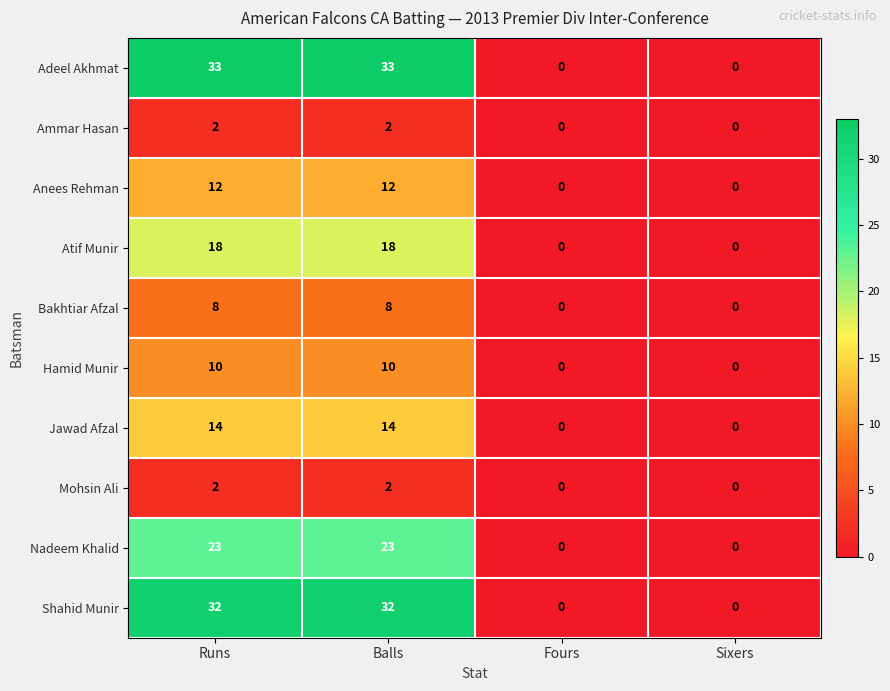

Which series has the largest range (max minus min)?

Adeel Akhmat